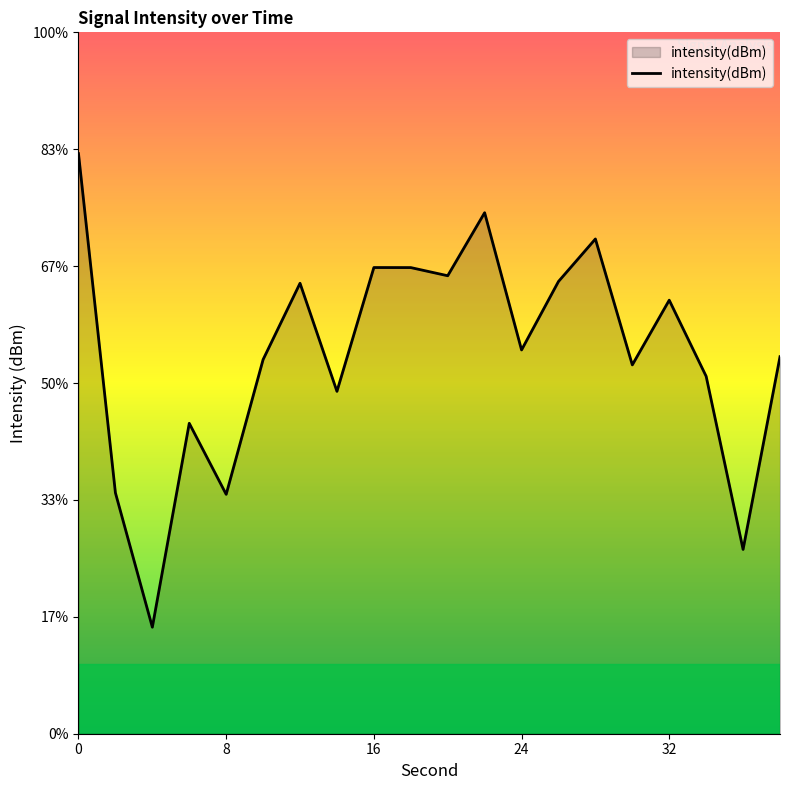

How many distinct data groups are displayed?

1